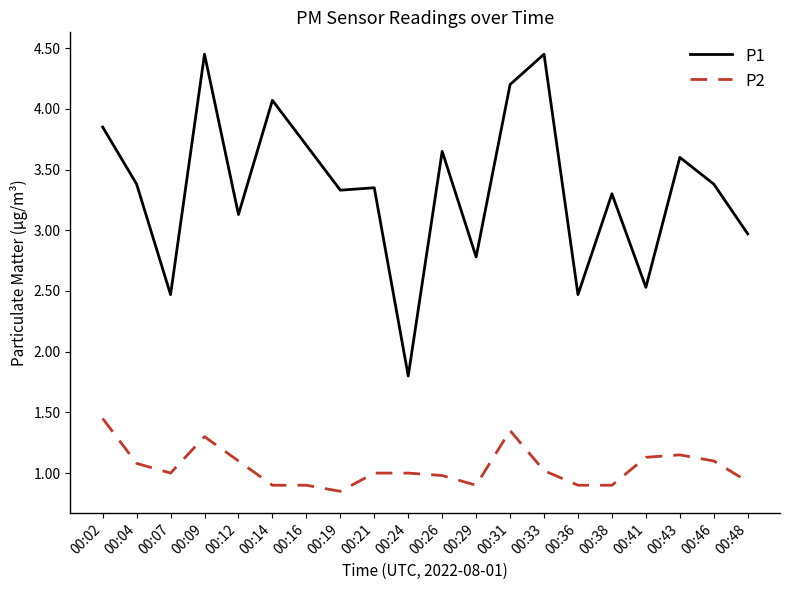

Which category has the lowest value in the P1 series?

00:24